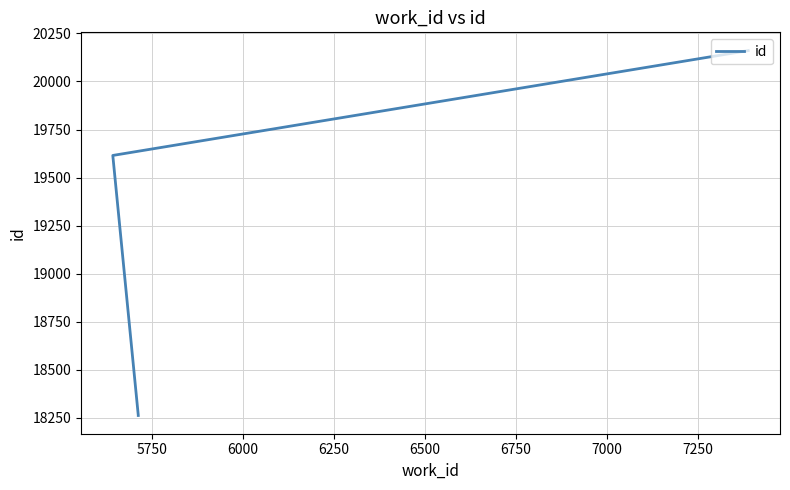

Does the chart have visible grid lines?

Yes